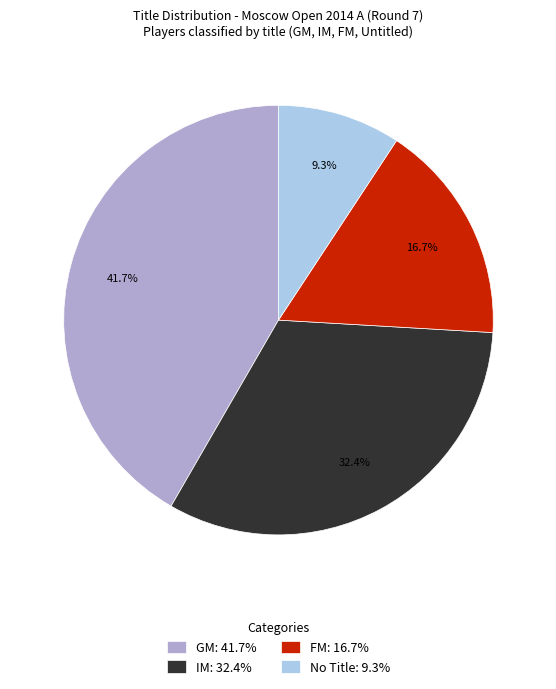

What is the ratio of the value at IM: 32.4% to the value at No Title: 9.3%?

3.5